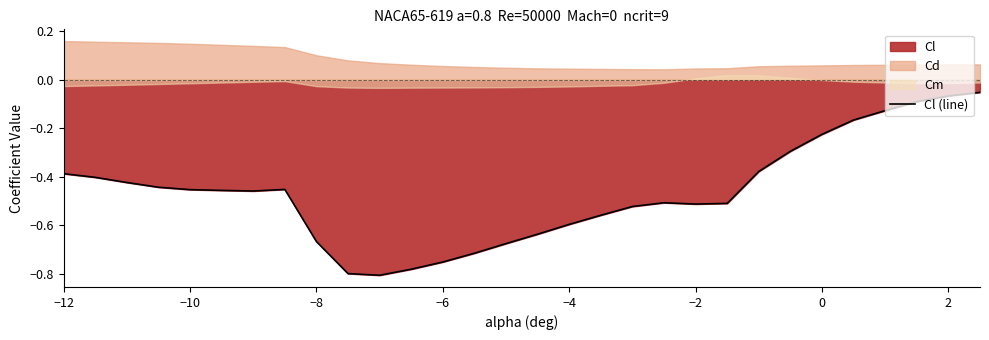

What is the average value?

-0.5